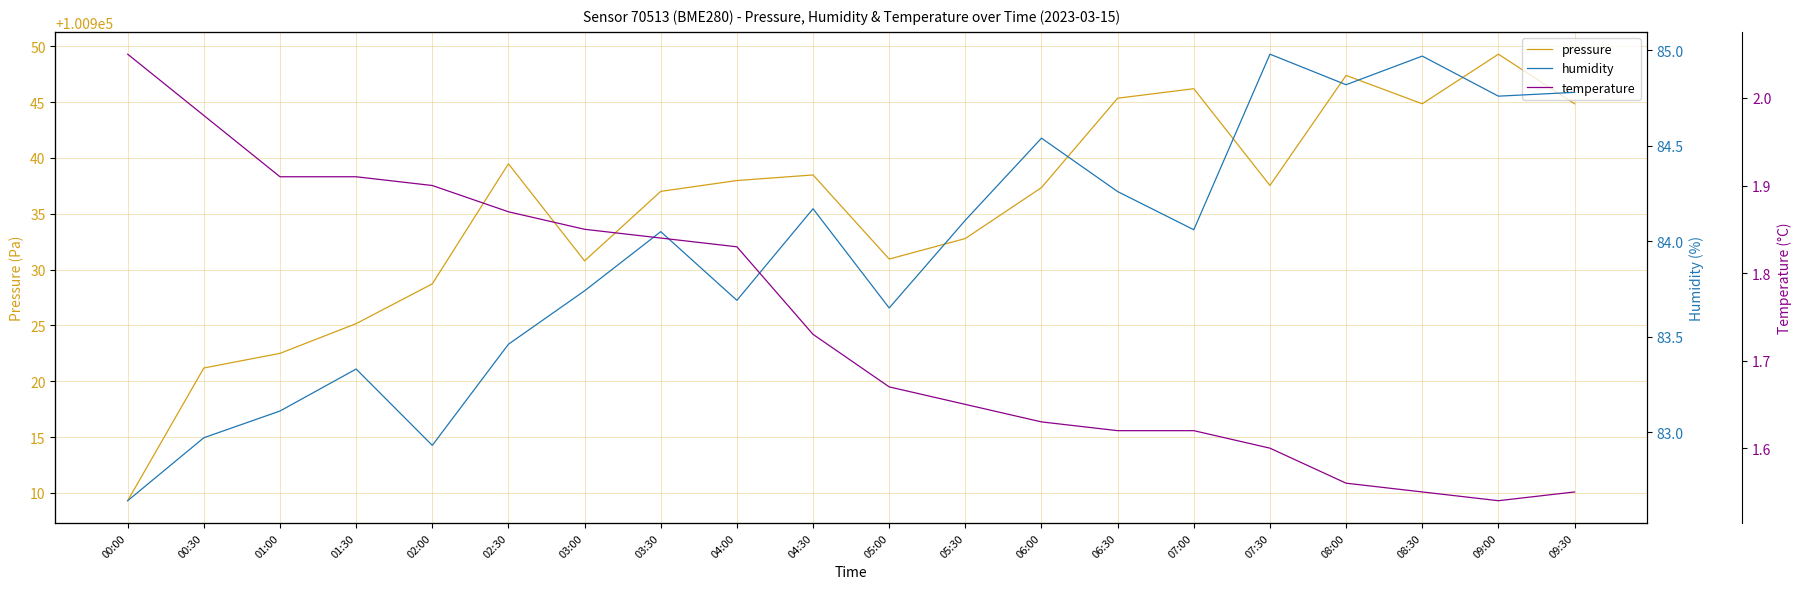

Which category has the highest value across all series?

09:00